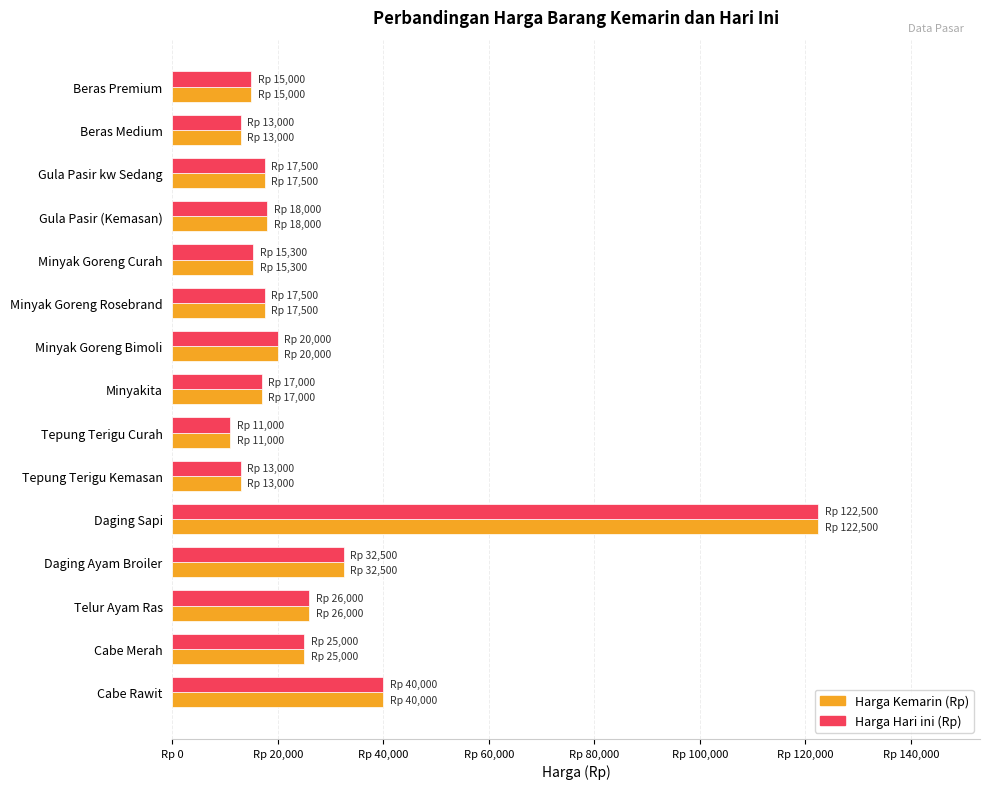

What are all the series names shown in the legend?

Harga Kemarin (Rp), Harga Hari ini (Rp)